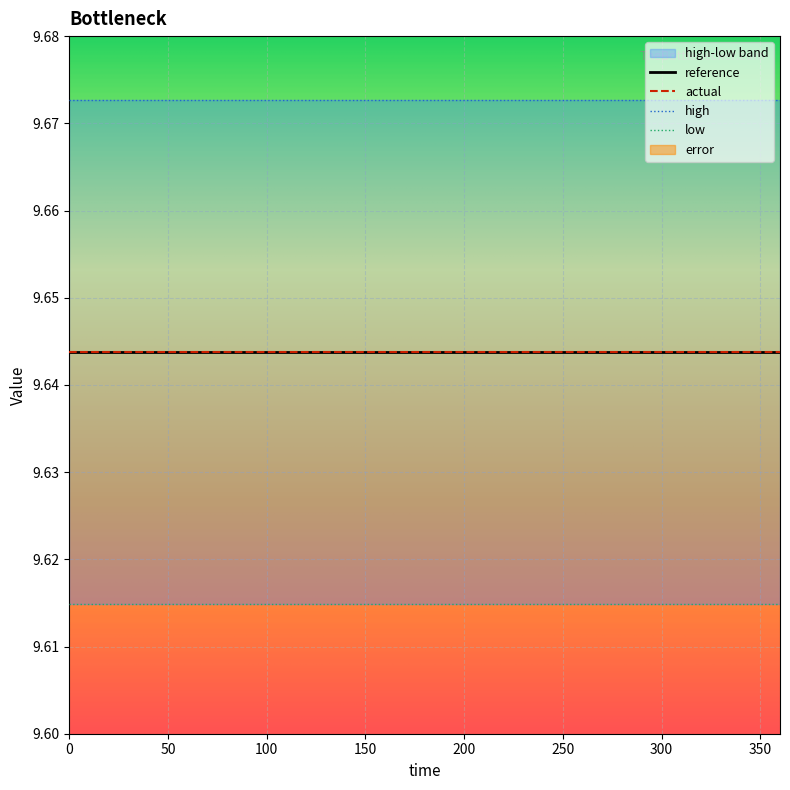

At how many categories does at least one series exceed 8?

16